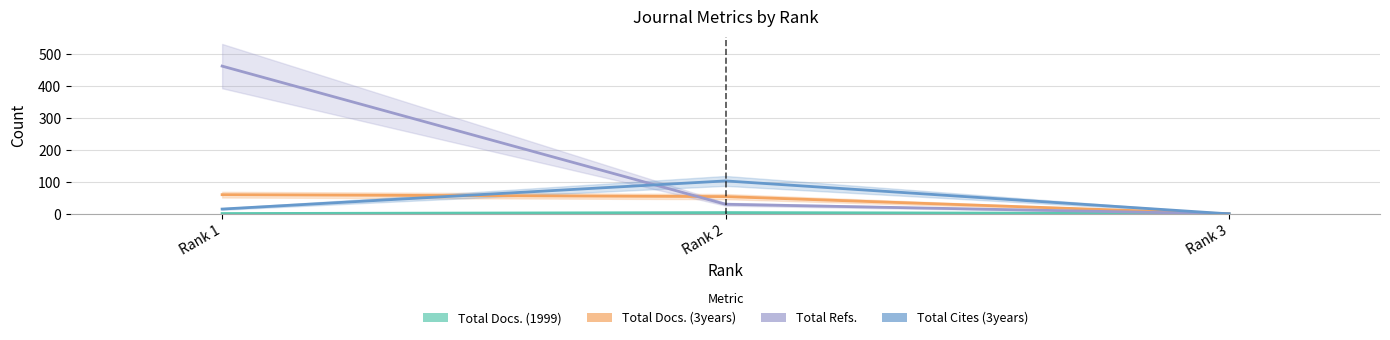

What is the difference between the maximum and minimum values in the Total Refs. series?

462